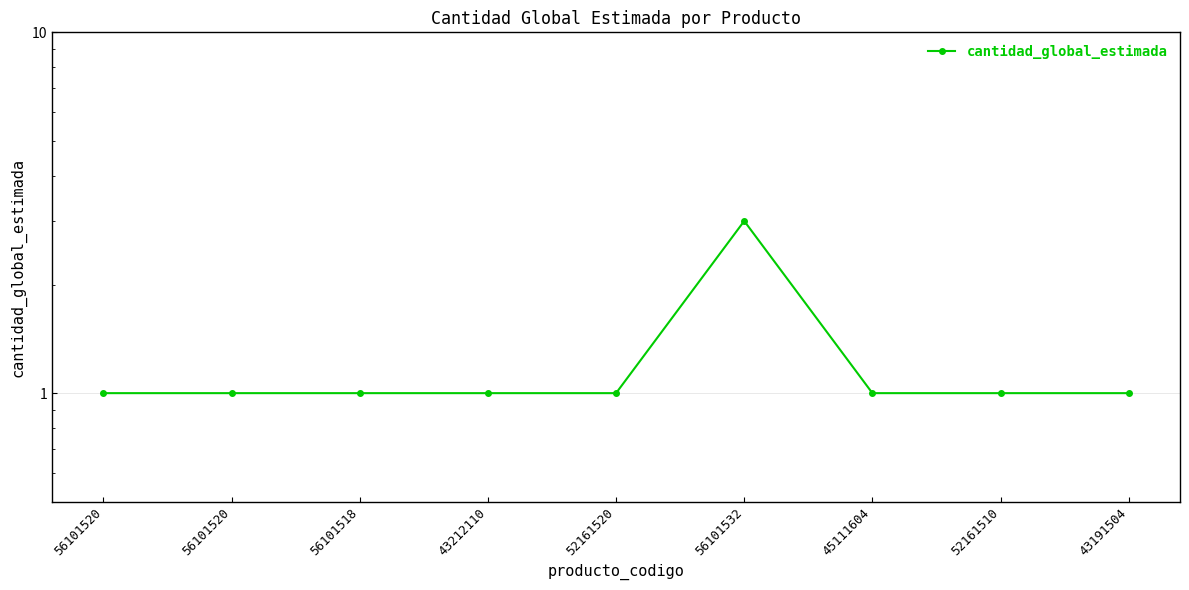

What is the greatest value displayed?

3